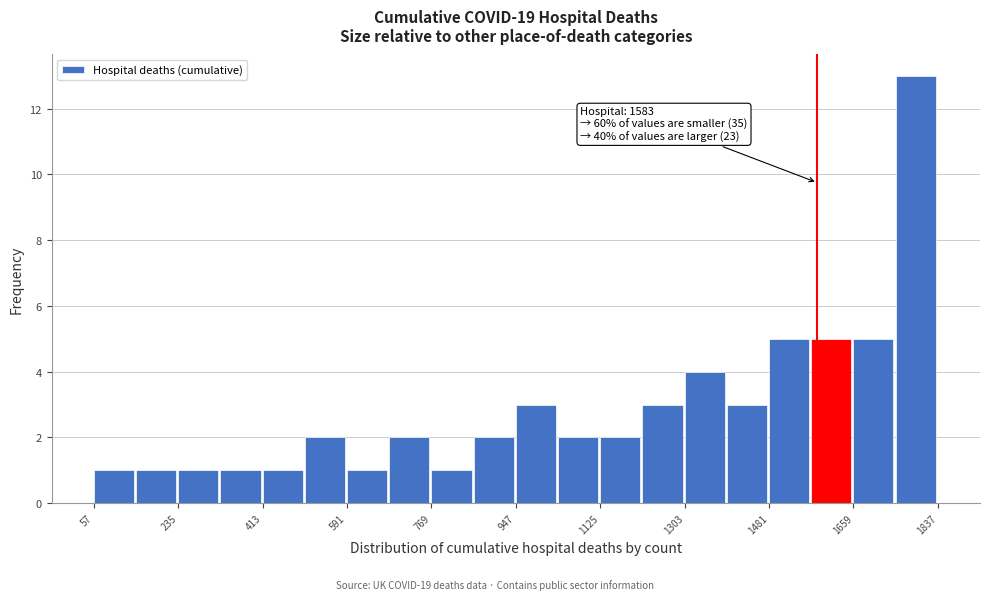

Over which range of the x-axis is the bar tallest?

1740 to 1840